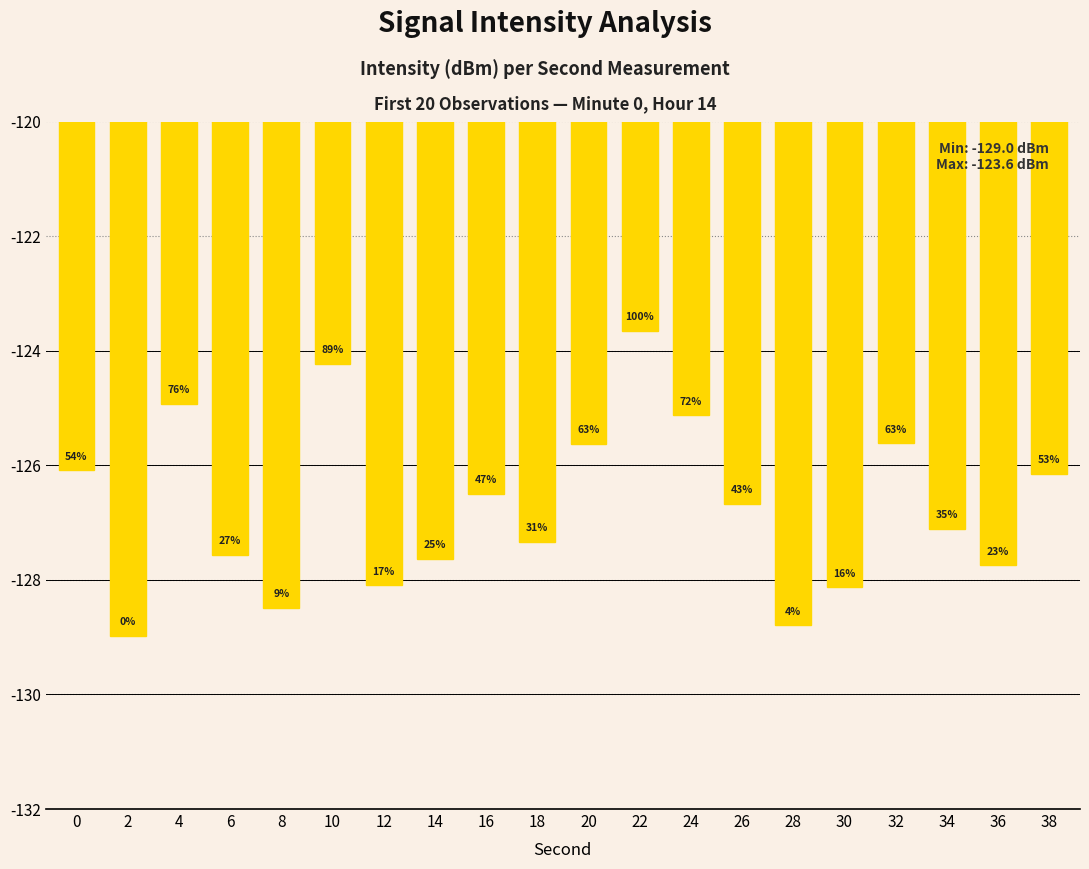

Read the value at 34.

-127.1